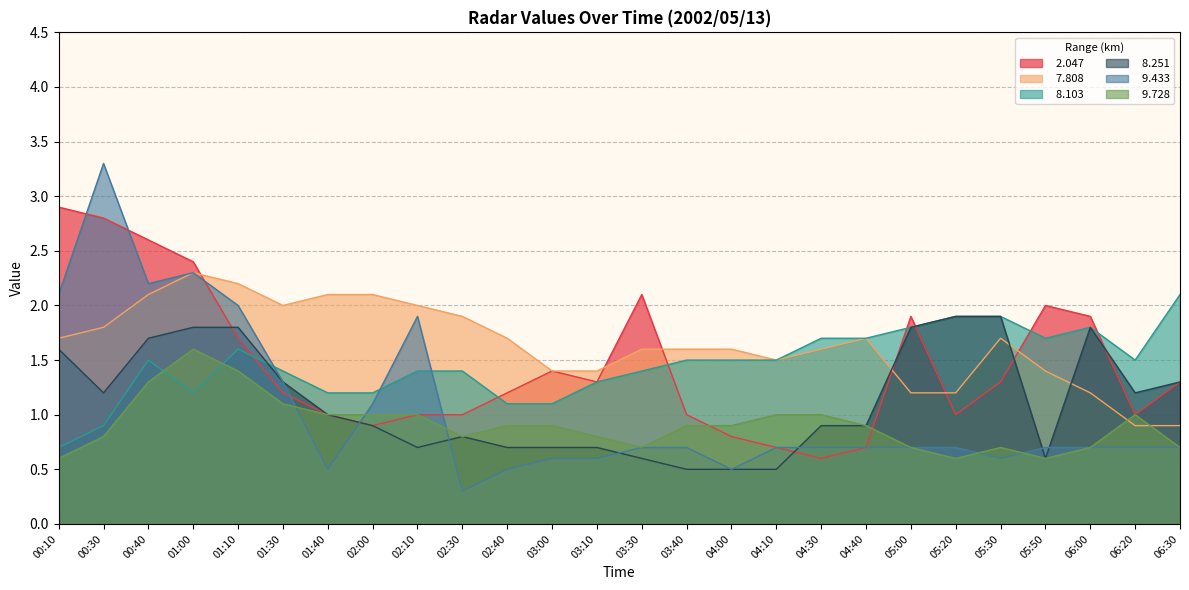

At which category does   8.251 reach its first local peak?

02:30